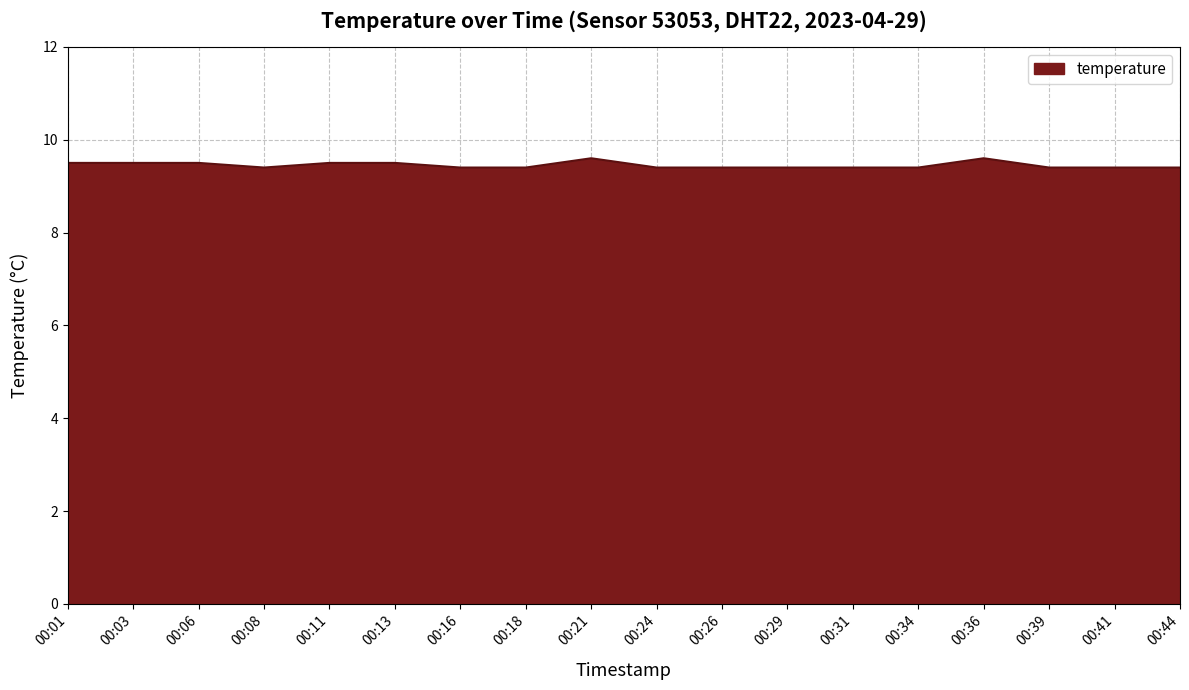

What is the greatest value displayed?

9.6